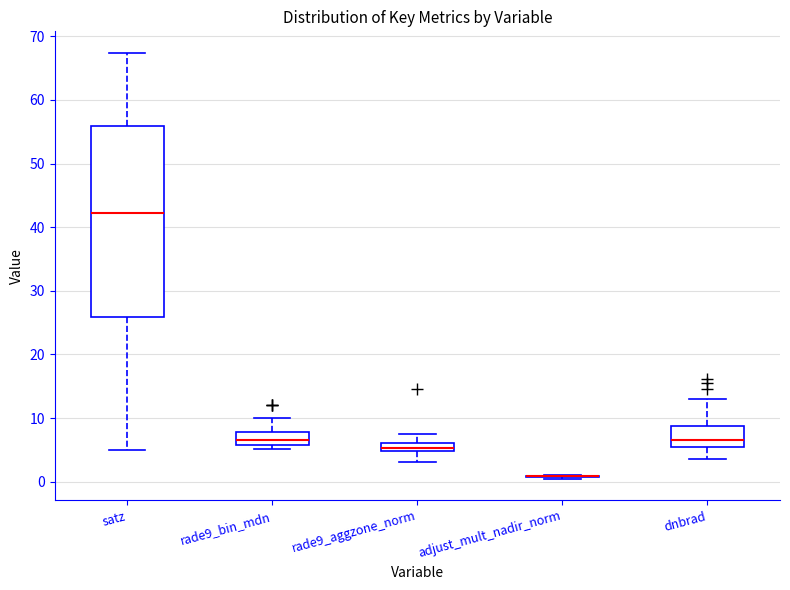

Comparing the boxes themselves (not the whiskers), which one is the tallest?

satz